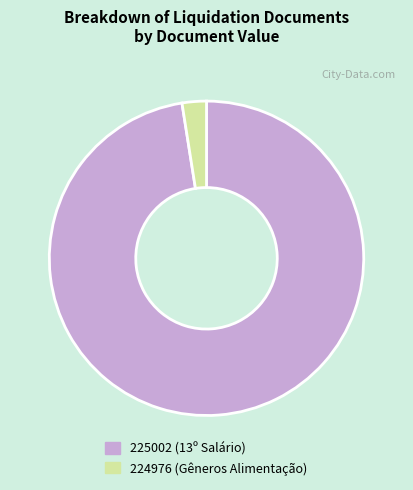

Which has a higher value, 225002 (13º Salário) or 224976 (Gêneros Alimentação)?

225002 (13º Salário)